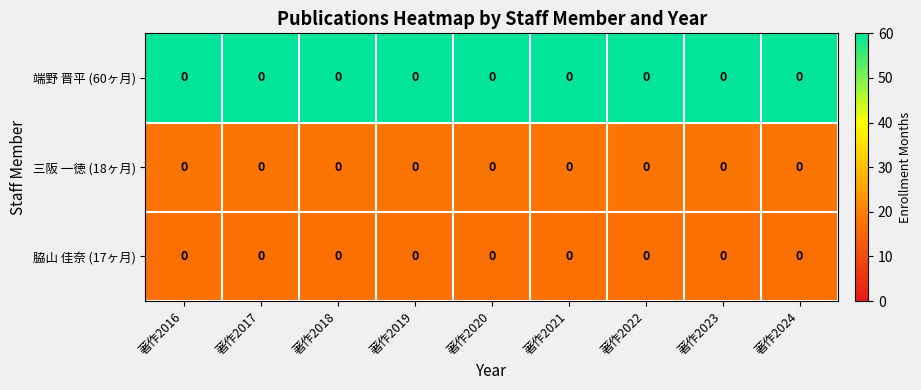

At 著作2016, list the series in order from smallest to largest.

脇山 佳奈 (17ヶ月), 三阪 一徳 (18ヶ月), 端野 晋平 (60ヶ月)